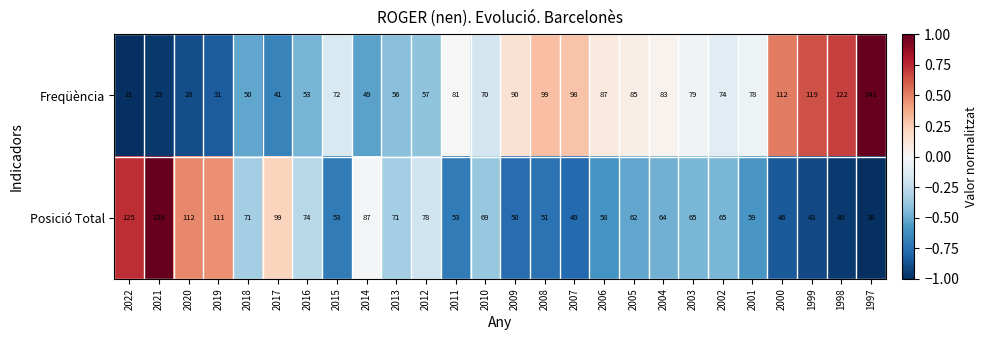

Which category has the lowest value in the Freqüència series?

2022